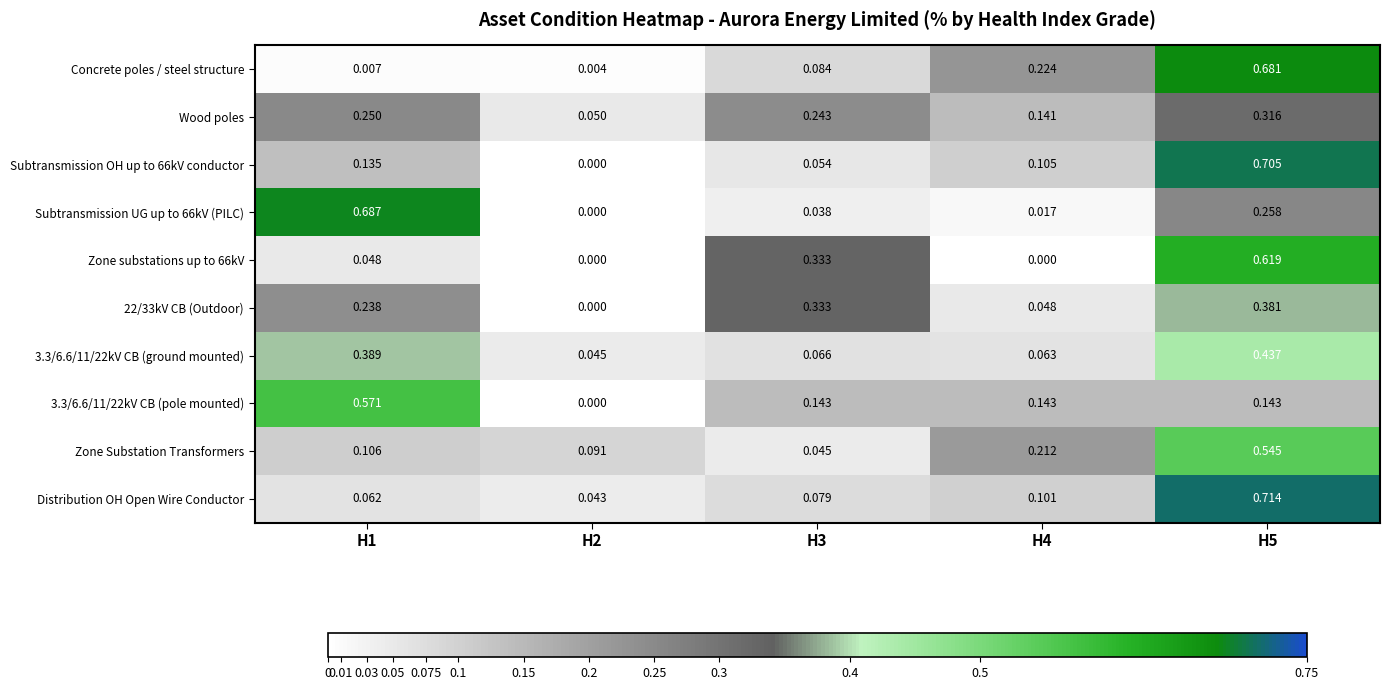

Is the value of 3.3/6.6/11/22kV CB (pole mounted) at H4 greater than the value of 22/33kV CB (Outdoor) at H3?

No